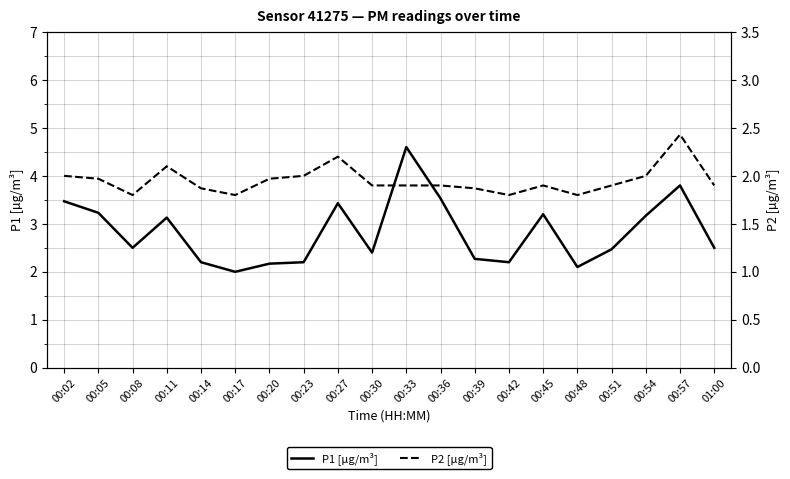

What is the sum of the P2 [µg/m³] values at 00:11 and 00:57?

4.5